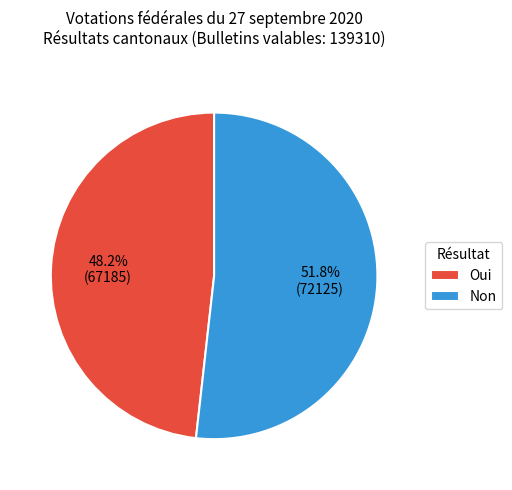

What is the largest slice in the pie chart?

Non